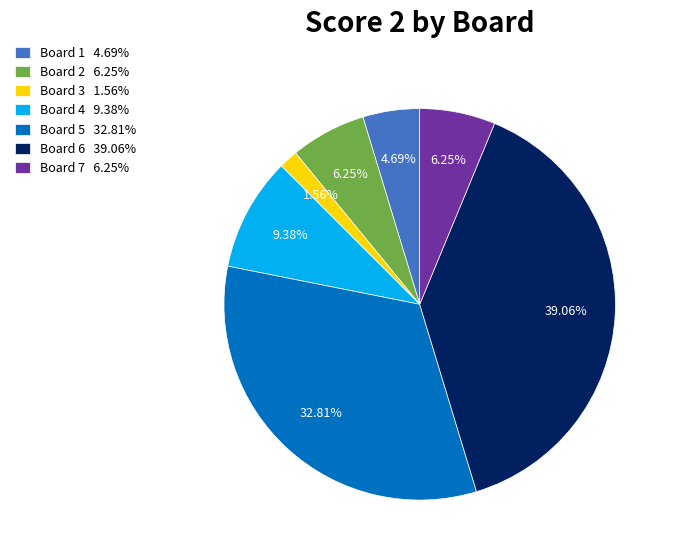

To the nearest percent, what percentage of the pie is Board 1?

5%